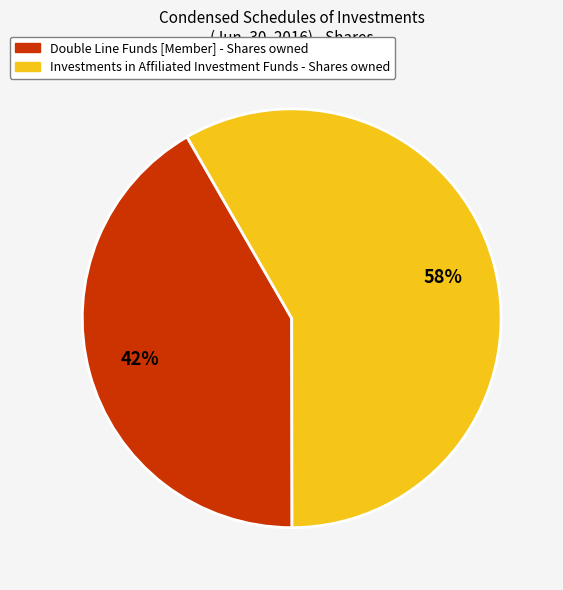

To the nearest percent, what is the combined percentage of Double Line Funds [Member] - Shares owned and Investments in Affiliated Investment Funds - Shares owned?

100%